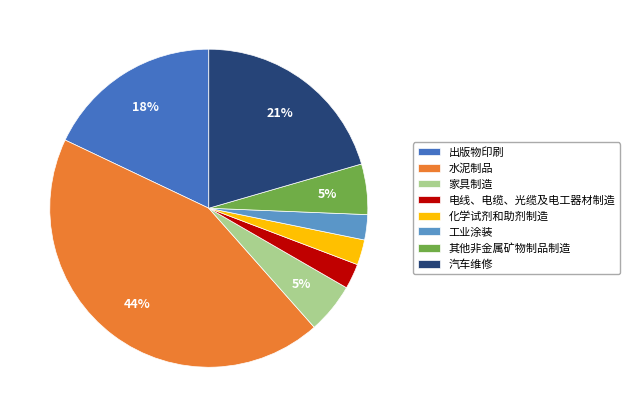

Do 出版物印刷 and 家具制造 together represent more than half of the pie?

No